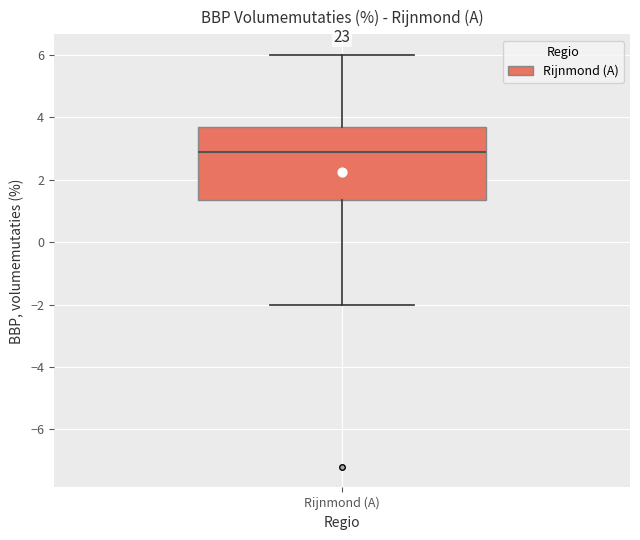

Read this box plot against the y-axis: the position of the median line, the range covered by the box, and the ends of both whiskers. The values are not printed on the chart, so give them approximately, as read against the axis.

median 3.0, box 1.4 to 3.8, whiskers -2.0 to 6.0